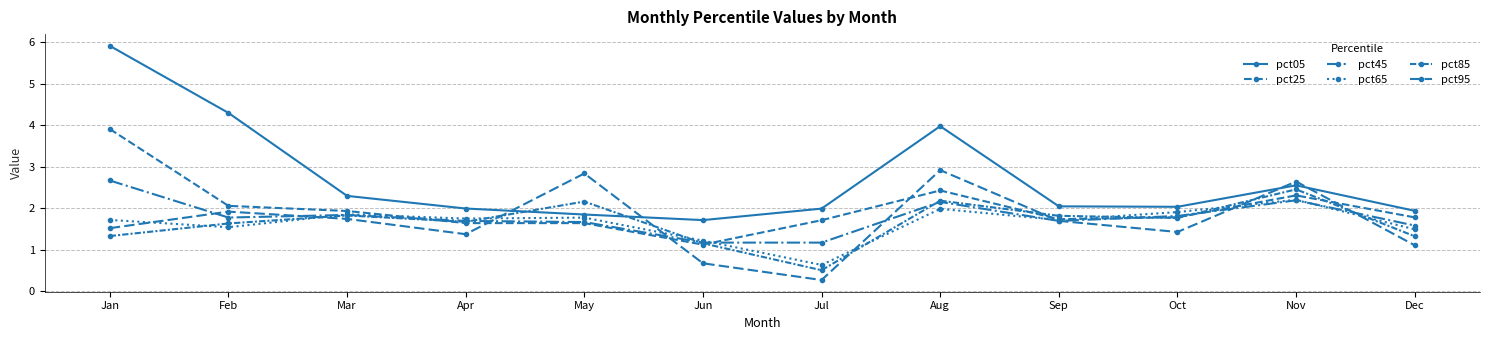

True or false: pct05 and pct25 cross at least once.

False